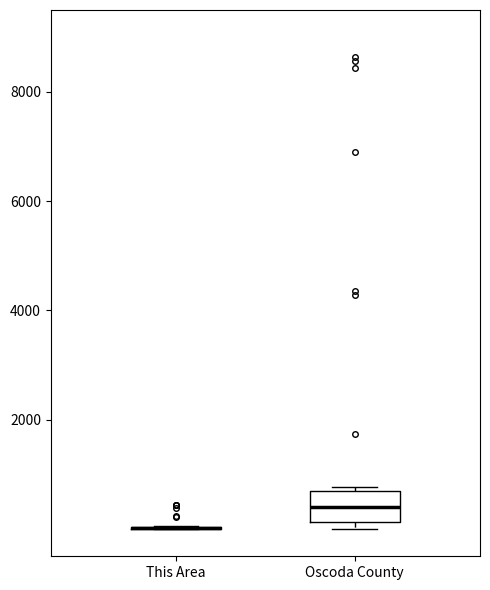

Reading left to right, read every box against the y-axis: the position of its median line, the range the box covers, and the ends of its whiskers. The values are not printed on the chart, so give them approximately, as read against the axis.

This Area: box collapsed to a line at 0, whiskers 0 to 0
Oscoda County: median 400, box 200 to 800, whiskers 0 to 800 (just above the box's upper edge)